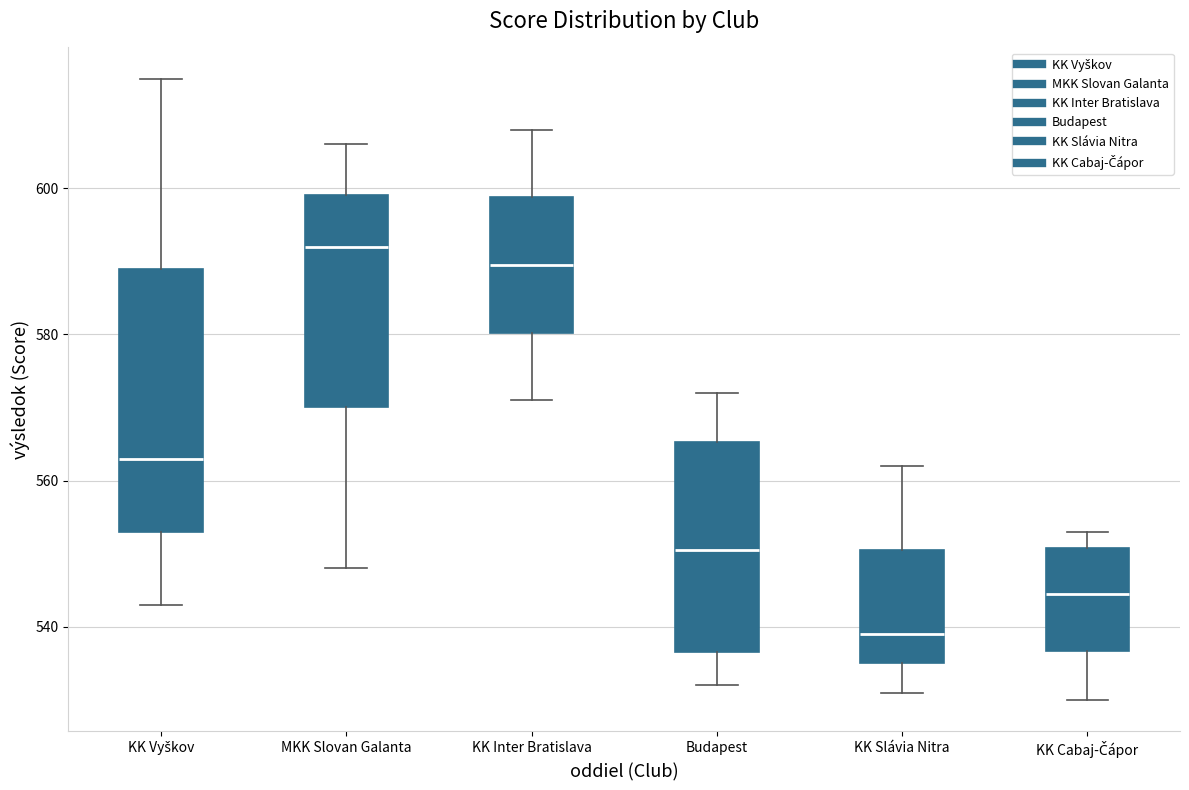

Comparing the boxes themselves (not the whiskers), which one is the tallest?

KK Vyškov